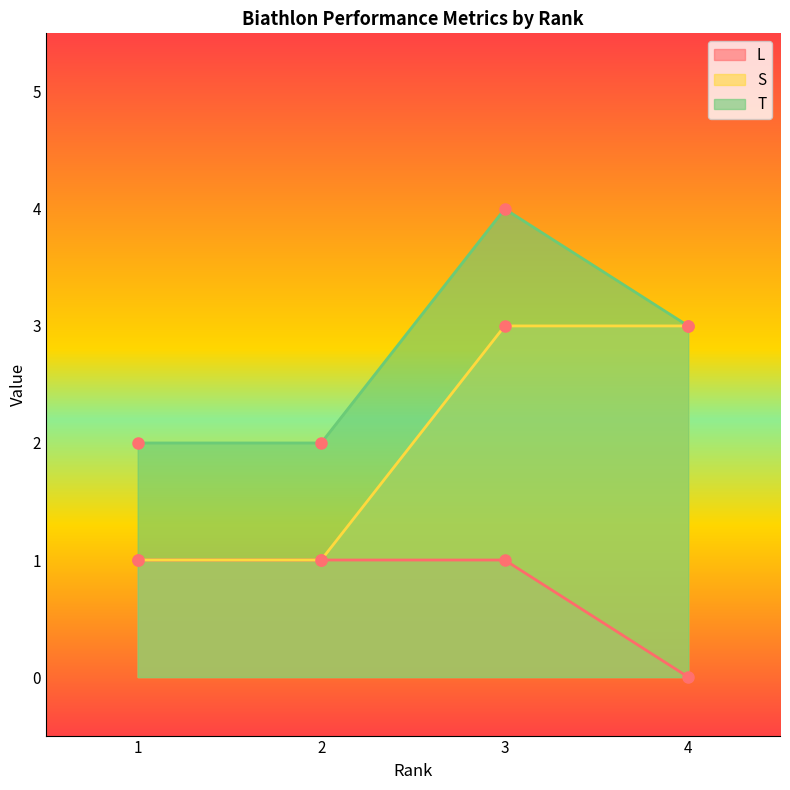

What is the approximate value of L at 2?

1